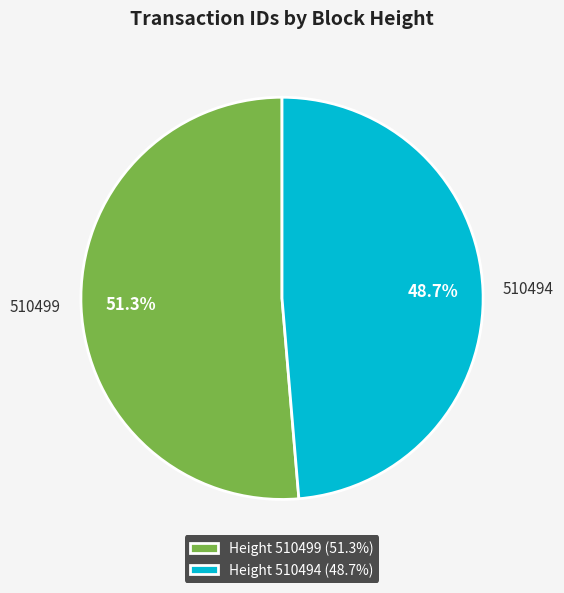

Is 510499 the majority of the pie?

Yes